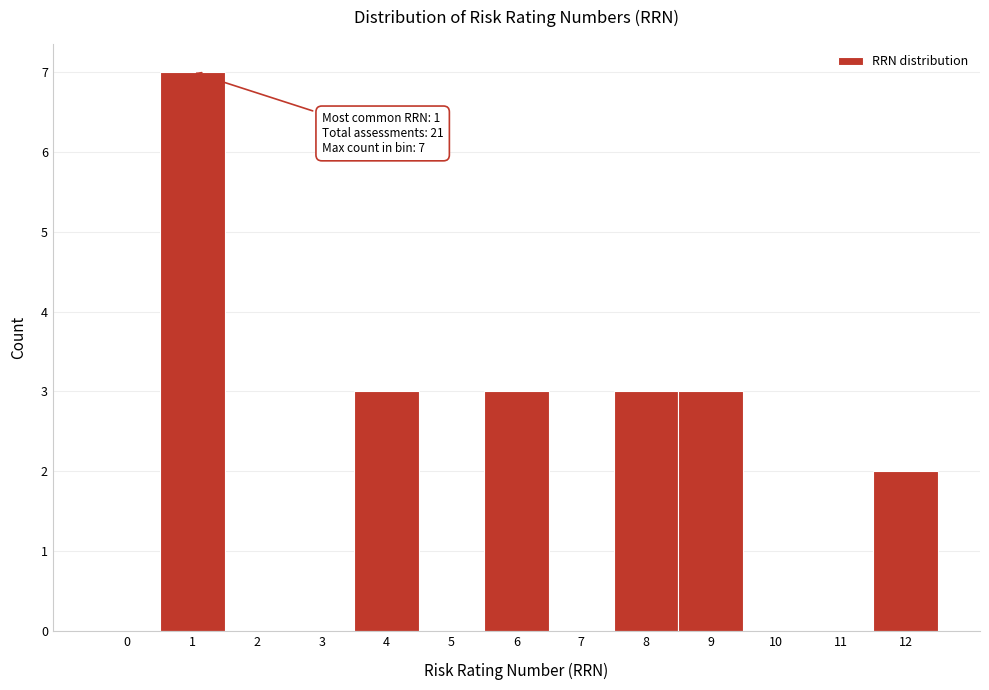

Reading left to right, list all the values displayed in this chart.

0=0	1=7	2=0	3=0	4=3	5=0	6=3	7=0	8=3	9=3	10=0	11=0	12=2